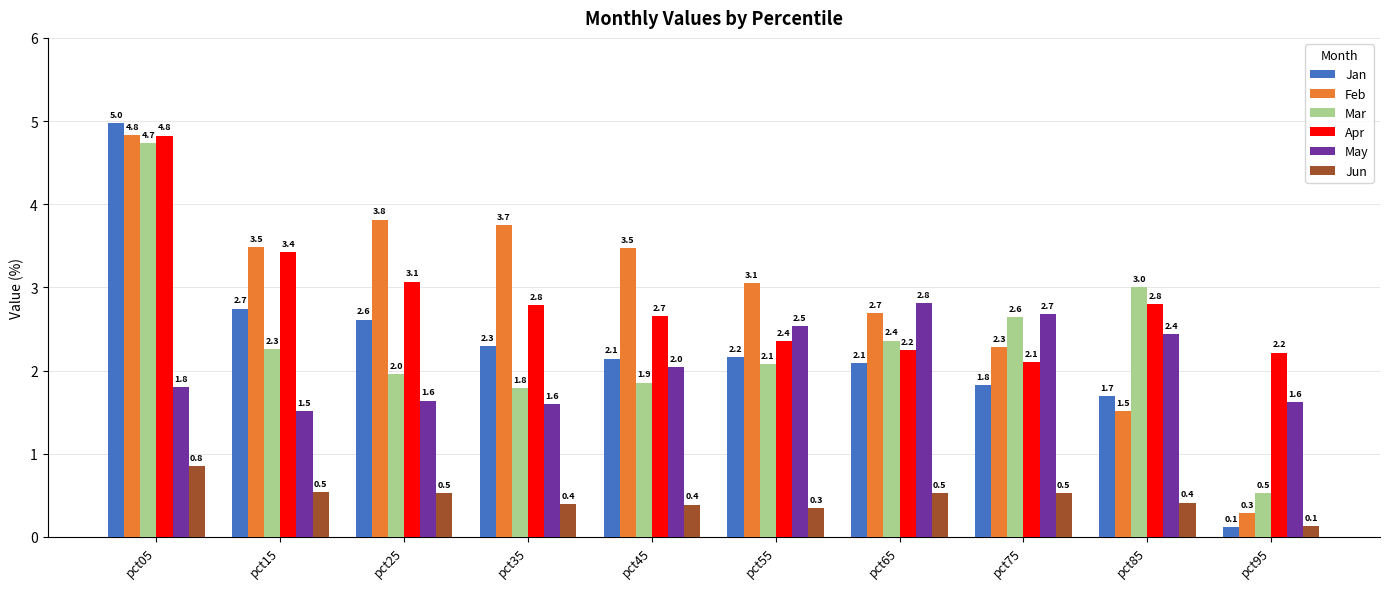

Reading left to right, extract all data points from this chart.

Jan: 5.0	2.7	2.6	2.3	2.1	2.2	2.1	1.8	1.7	0.1
Feb: 4.8	3.5	3.8	3.7	3.5	3.1	2.7	2.3	1.5	0.3
Mar: 4.7	2.3	2.0	1.8	1.9	2.1	2.4	2.6	3.0	0.5
Apr: 4.8	3.4	3.1	2.8	2.7	2.4	2.2	2.1	2.8	2.2
May: 1.8	1.5	1.6	1.6	2.0	2.5	2.8	2.7	2.4	1.6
Jun: 0.8	0.5	0.5	0.4	0.4	0.3	0.5	0.5	0.4	0.1